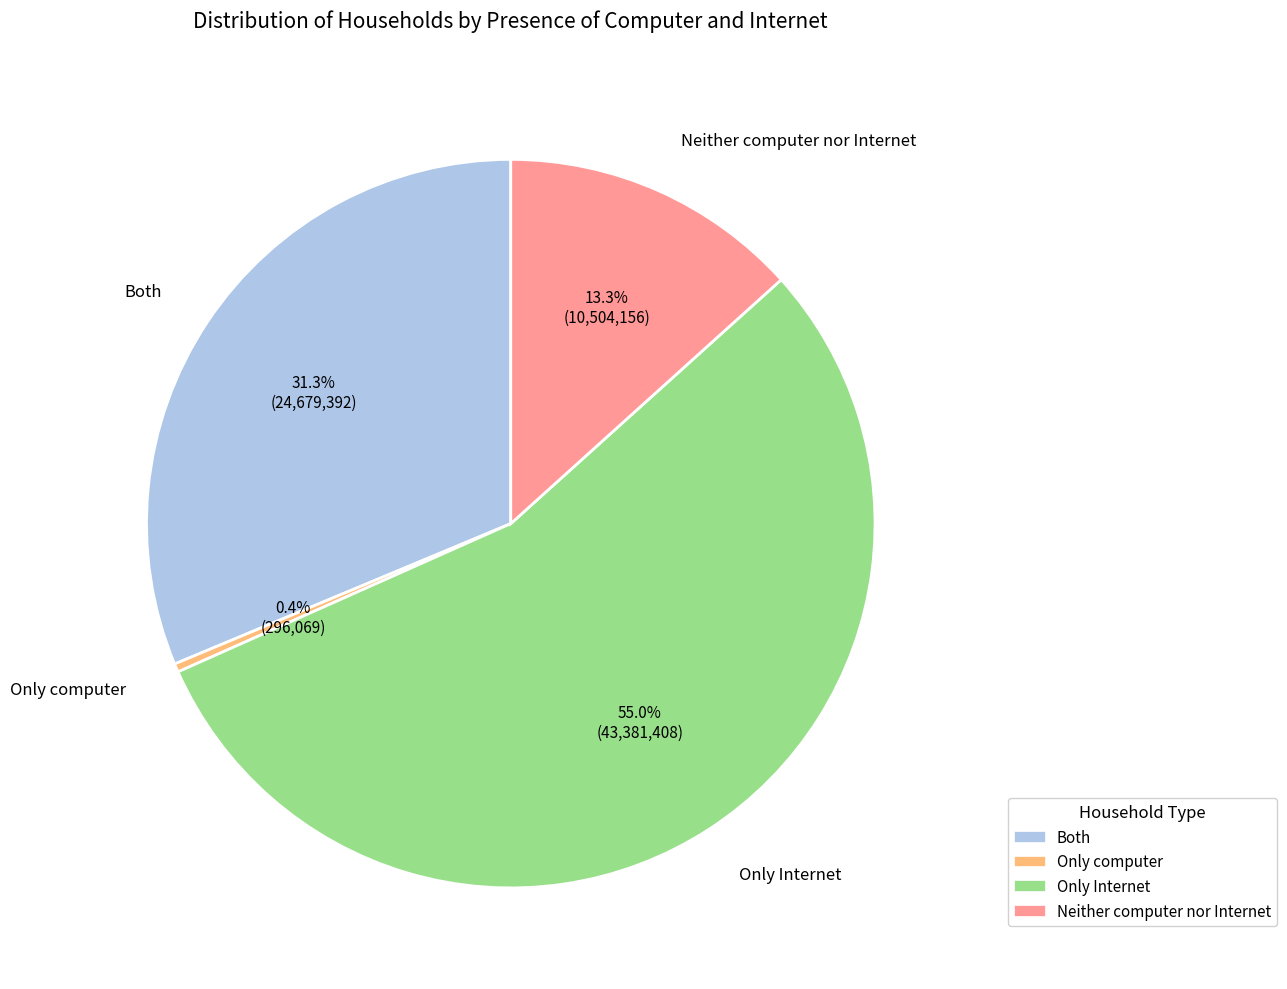

To the nearest percent, what is the difference between the largest and smallest slice percentages?

55%